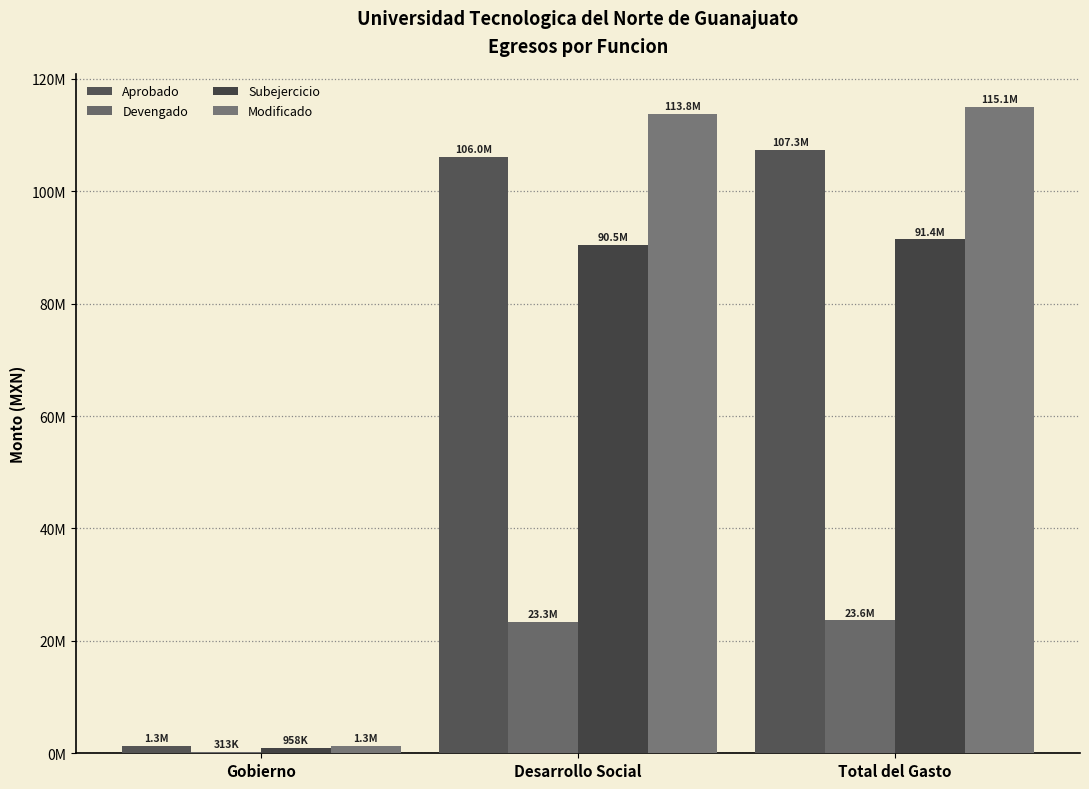

What is the highest value of the Aprobado series?

107307551.0